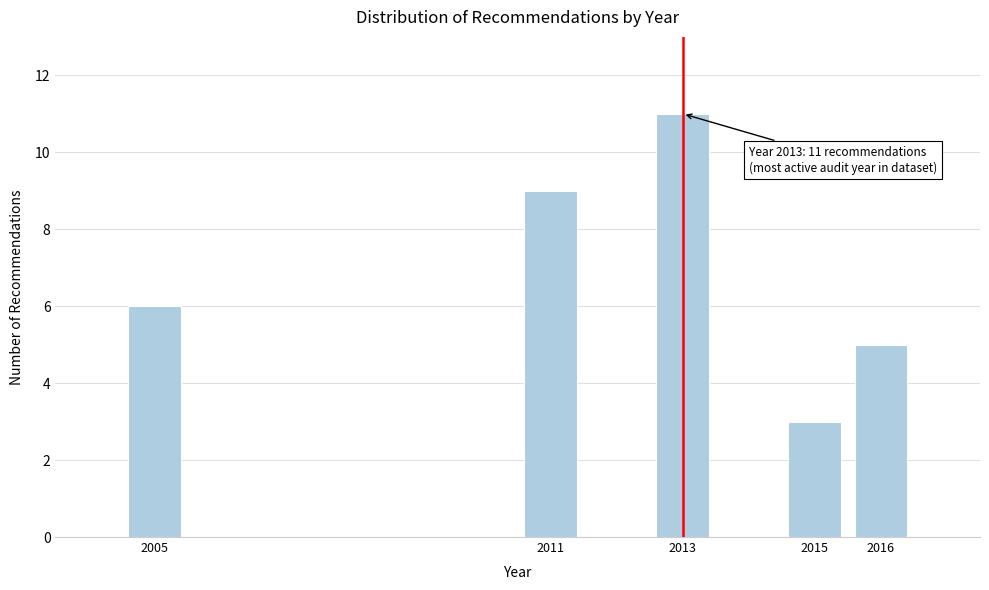

Reading left to right, list all the values displayed in this chart.

2005=6	2011=9	2013=11	2015=3	2016=5